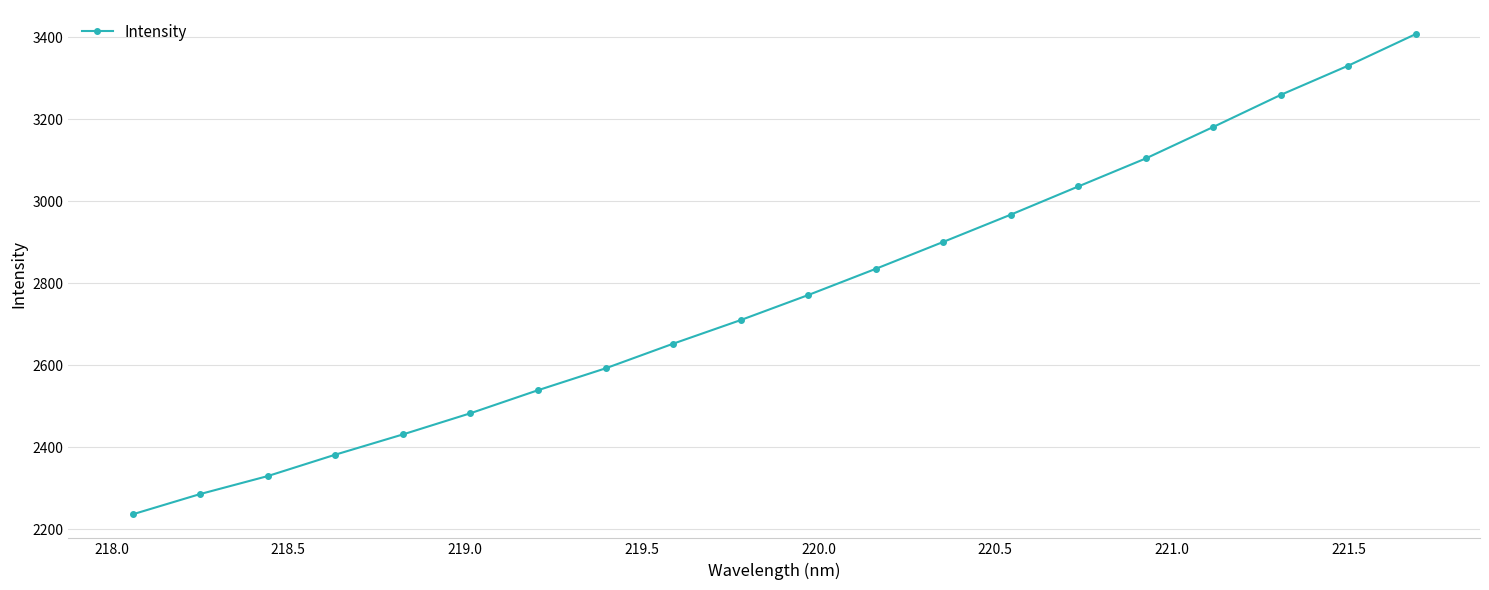

What is the value of the 10th point from the left?

2710.5